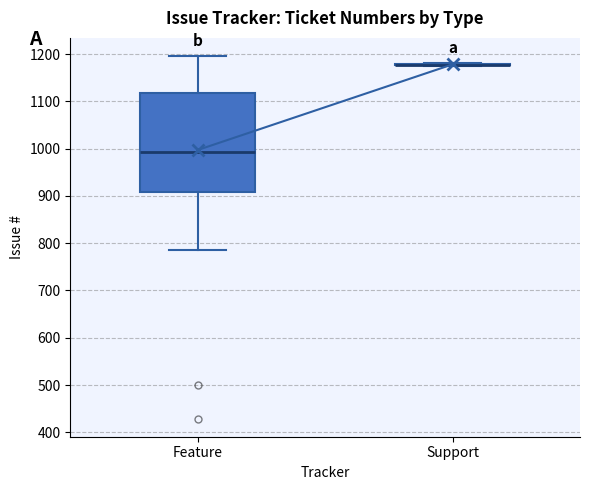

Reading left to right, transcribe this box plot: for each box, give where its median line is, the range the box spans, and where its two whiskers end, as read against the y-axis. The values are not printed on the chart, so give them approximately, as read against the axis.

Feature: median 990, box 910 to 1120, whiskers 790 to 1200
Support: box collapsed to a line at 1180, whiskers 1180 to 1180